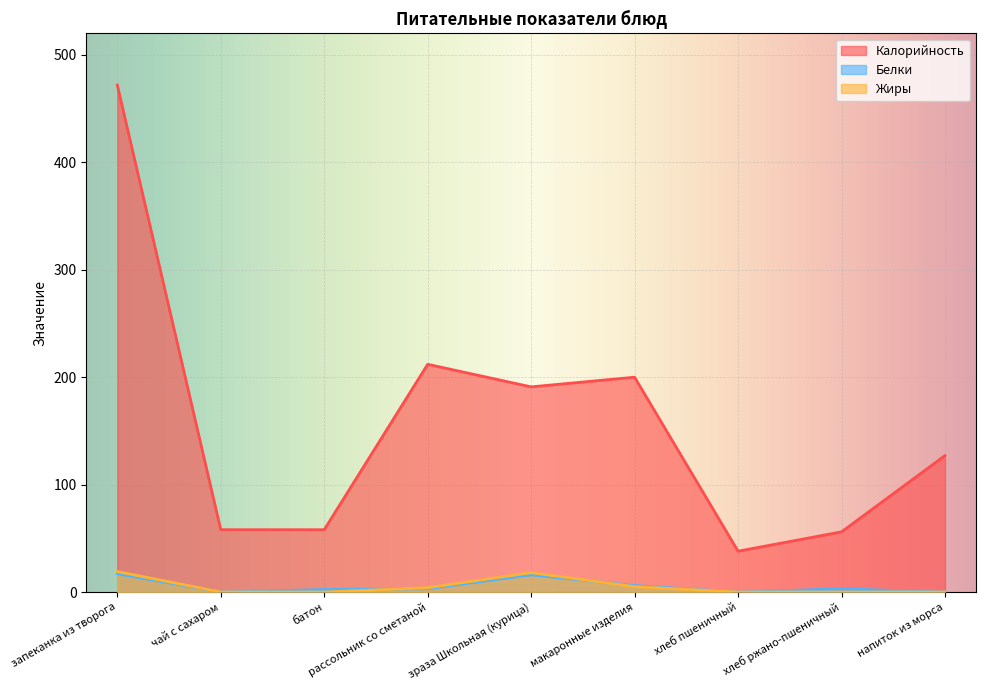

In Жиры, how many points are higher than both neighbors (excluding endpoints)?

1